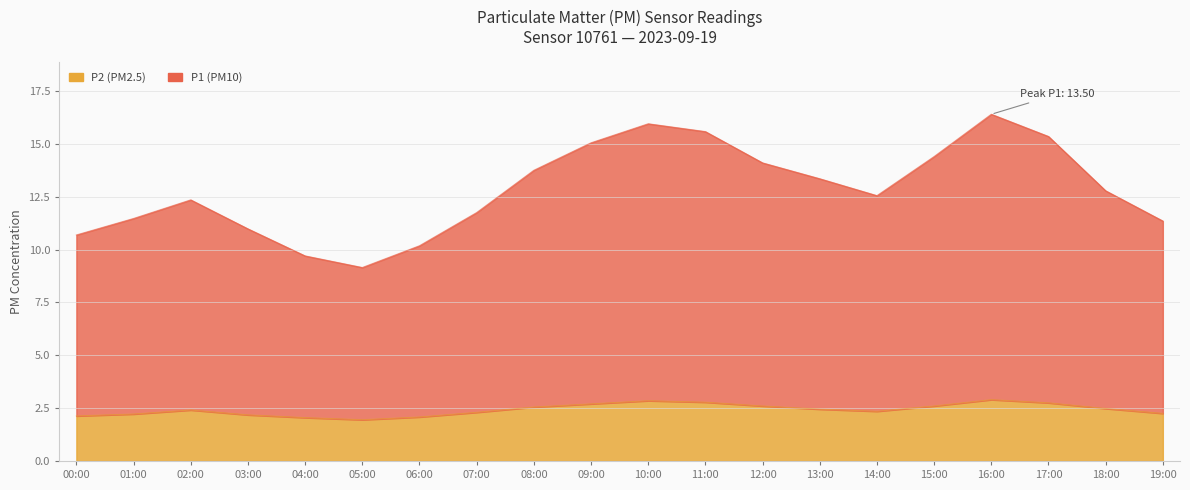

Reading left to right, list all the values displayed in this chart.

P1: 00:00=10.7	01:00=11.5	02:00=12.3	03:00=11.0	04:00=9.7	05:00=9.2	06:00=10.2	07:00=11.8	08:00=13.8	09:00=15.1	10:00=15.9	11:00=15.6	12:00=14.1	13:00=13.4	14:00=12.5	15:00=14.4	16:00=16.4	17:00=15.3	18:00=12.8	19:00=11.3
P2: 00:00=2.1	01:00=2.2	02:00=2.4	03:00=2.2	04:00=2.0	05:00=1.9	06:00=2.1	07:00=2.3	08:00=2.5	09:00=2.7	10:00=2.9	11:00=2.8	12:00=2.6	13:00=2.5	14:00=2.4	15:00=2.6	16:00=2.9	17:00=2.8	18:00=2.5	19:00=2.2